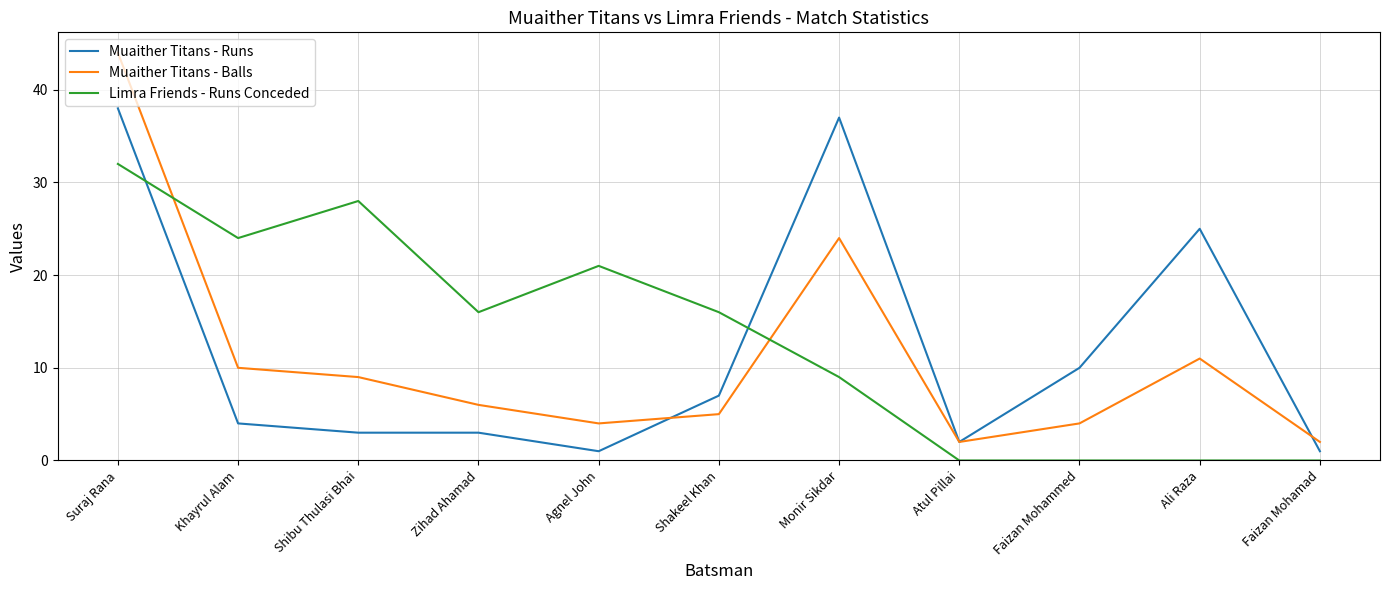

True or false: Muaither Titans - Balls has a value of 19 at Suraj Rana.

False